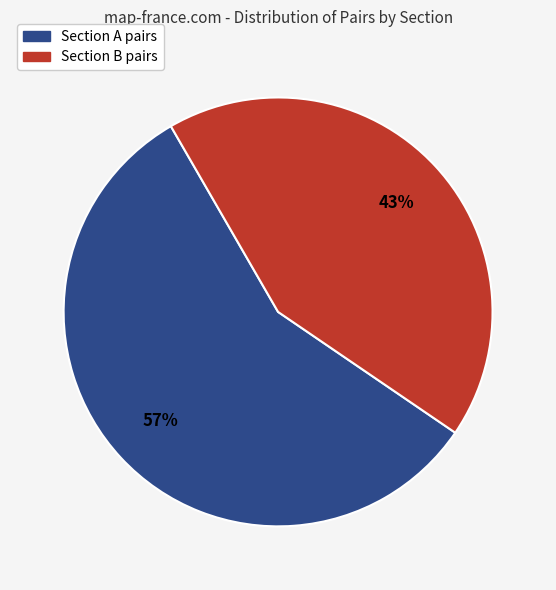

Which has a higher value, Section A or Section B?

Section A